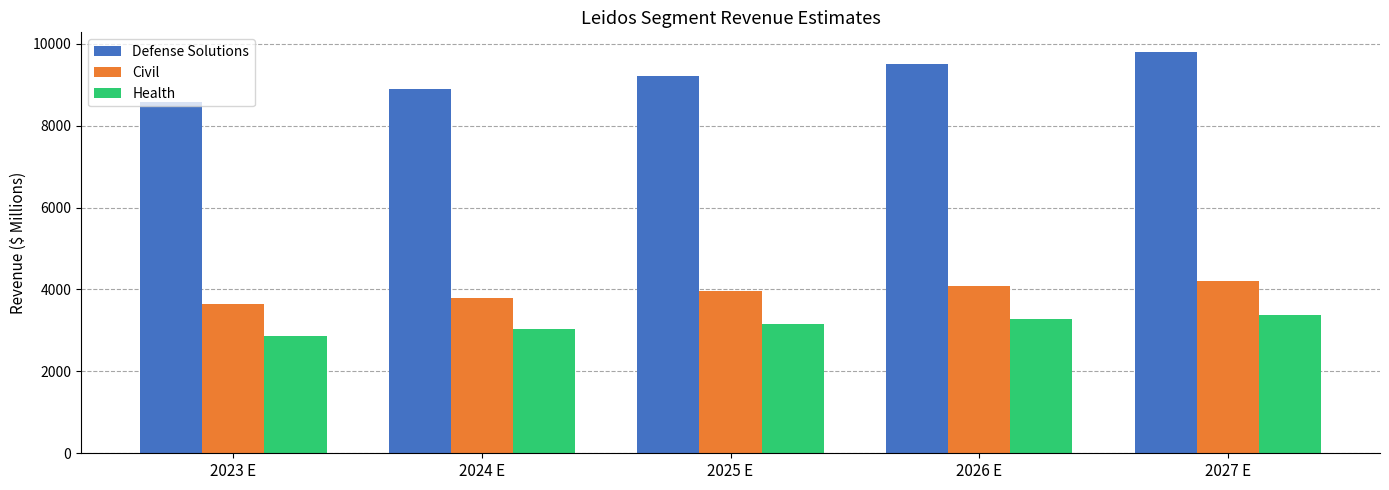

How many values in the Health series exceed 3167?

3